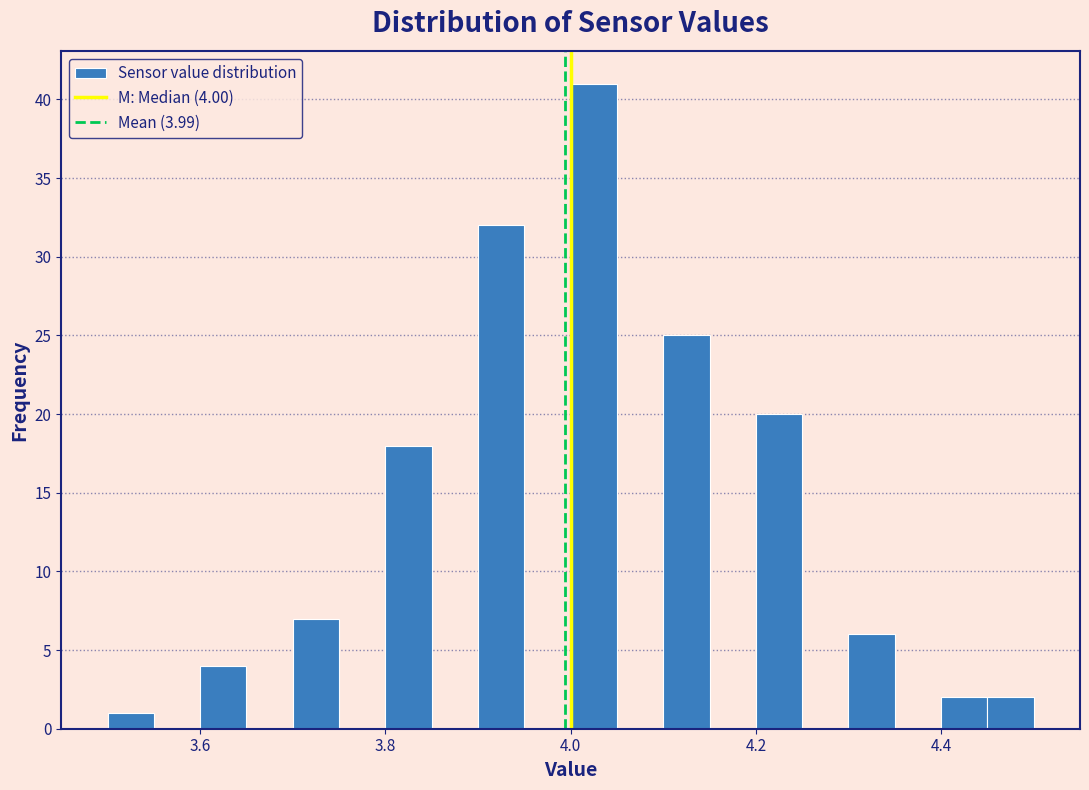

Around what value on the x-axis is the tallest bar? Give the approximate position of its centre, as read against the axis.

4.02